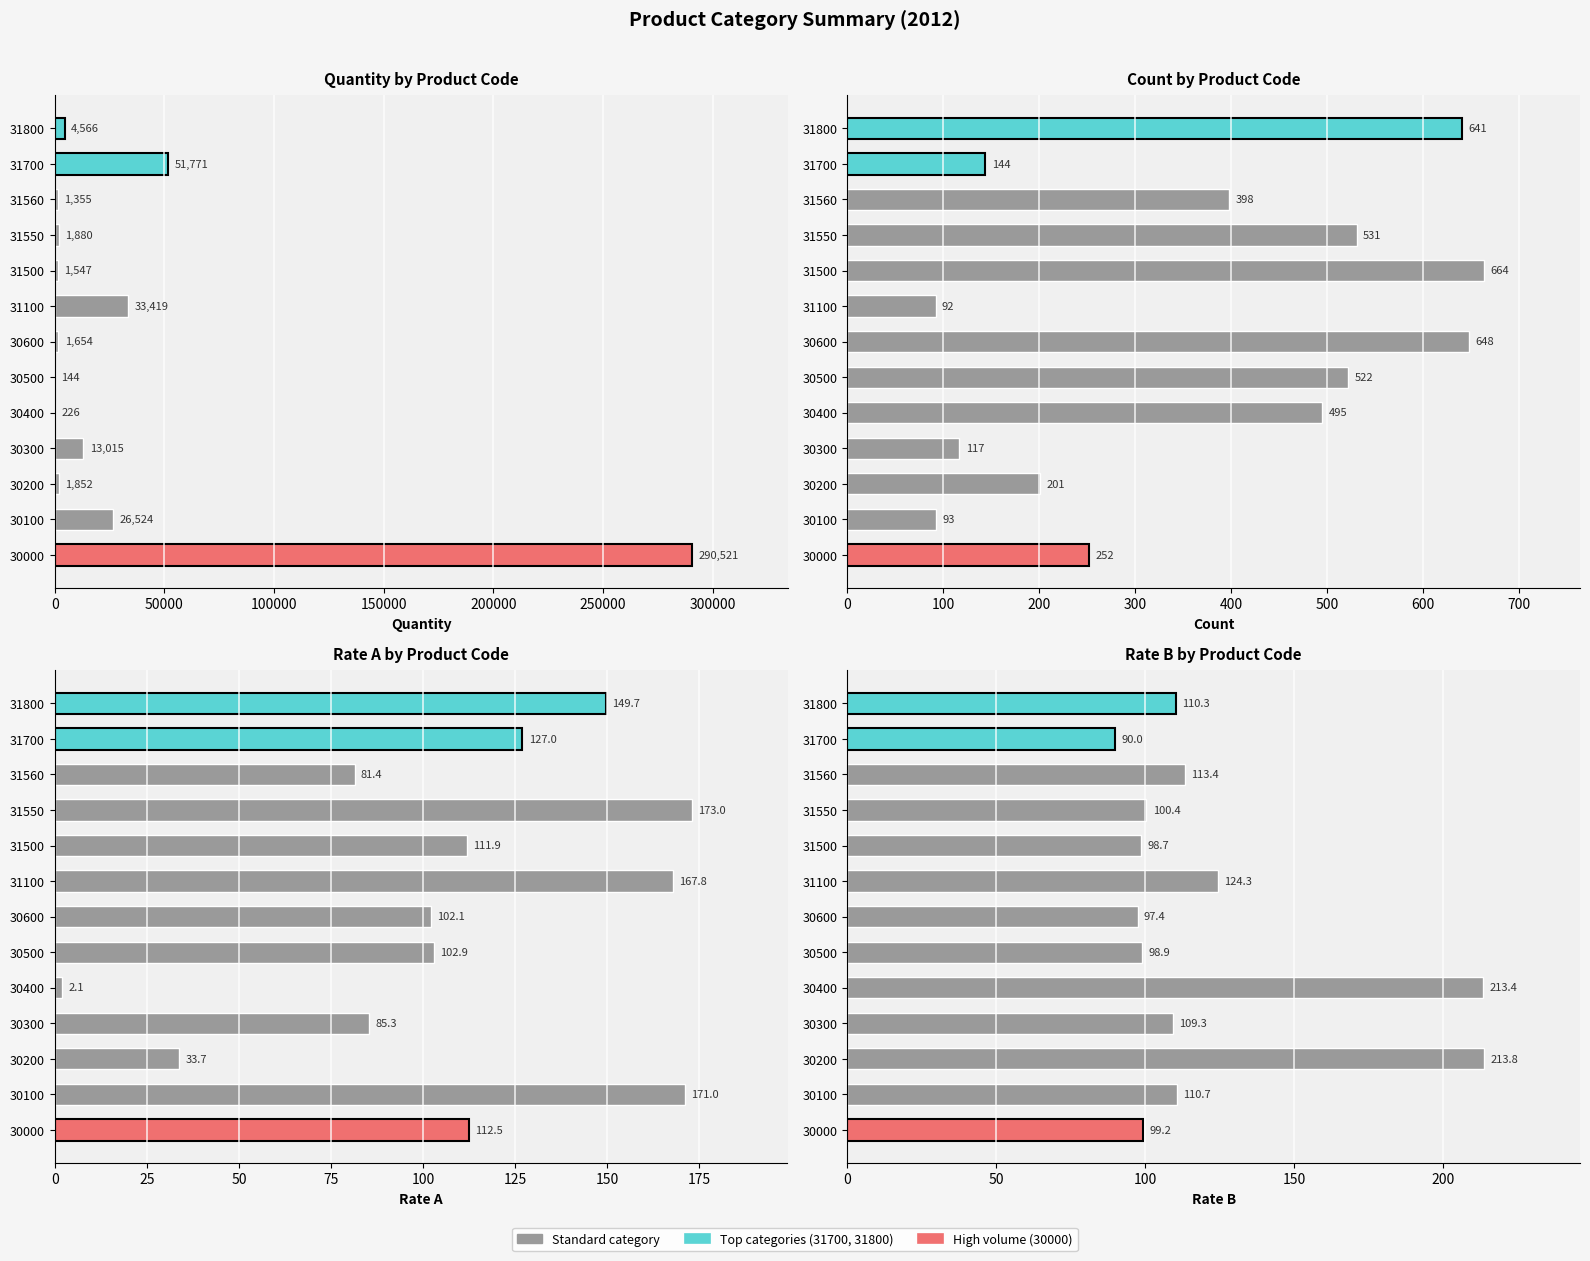

Reading left to right, extract all data points from this chart.

Quantity: 290521.0	26524.0	1852.0	13015.0	226.0	144.0	1654.0	33419.0	1547.0	1880.0	1355.0	51771.0	4566.0
Count: 252.0	93.0	201.0	117.0	495.0	522.0	648.0	92.0	664.0	531.0	398.0	144.0	641.0
Rate_A: 112.5	171.0	33.7	85.3	2.1	102.9	102.1	167.8	111.9	173.0	81.4	127.0	149.7
Rate_B: 99.2	110.7	213.8	109.3	213.4	98.9	97.4	124.3	98.7	100.4	113.4	90.0	110.3